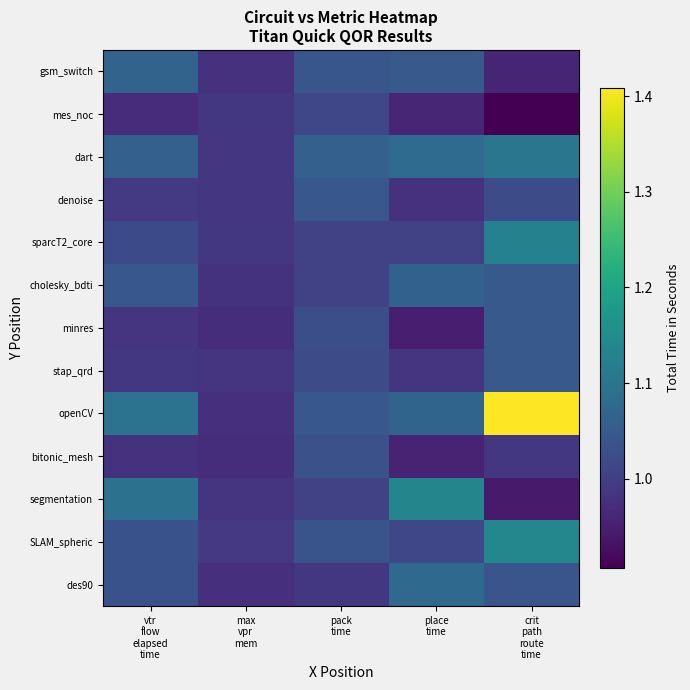

Count the number of categories in the chart.

5